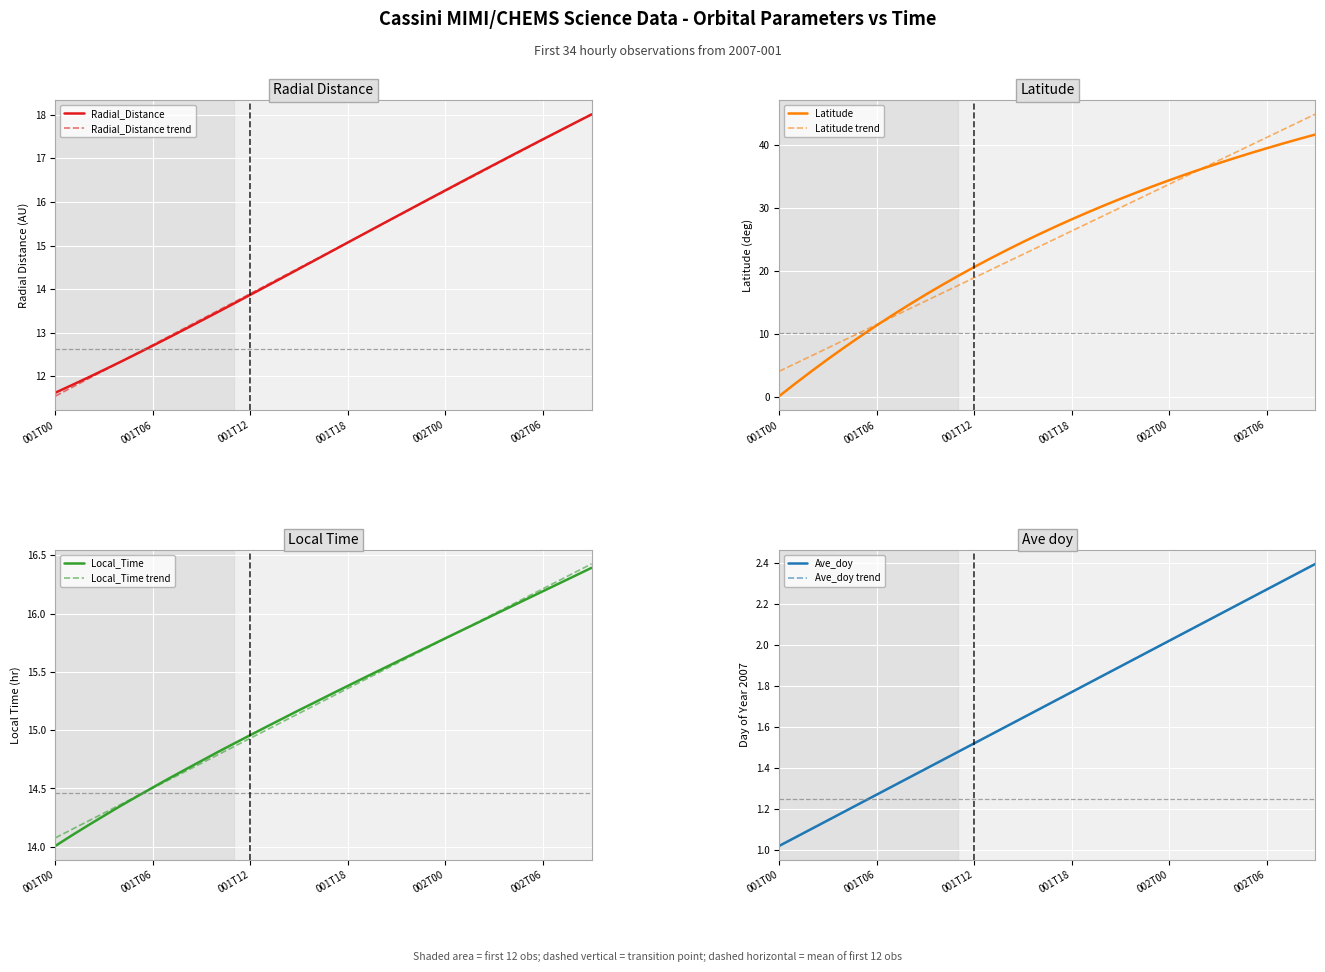

Which label corresponds to the largest value in the chart?

2007-002T09:30